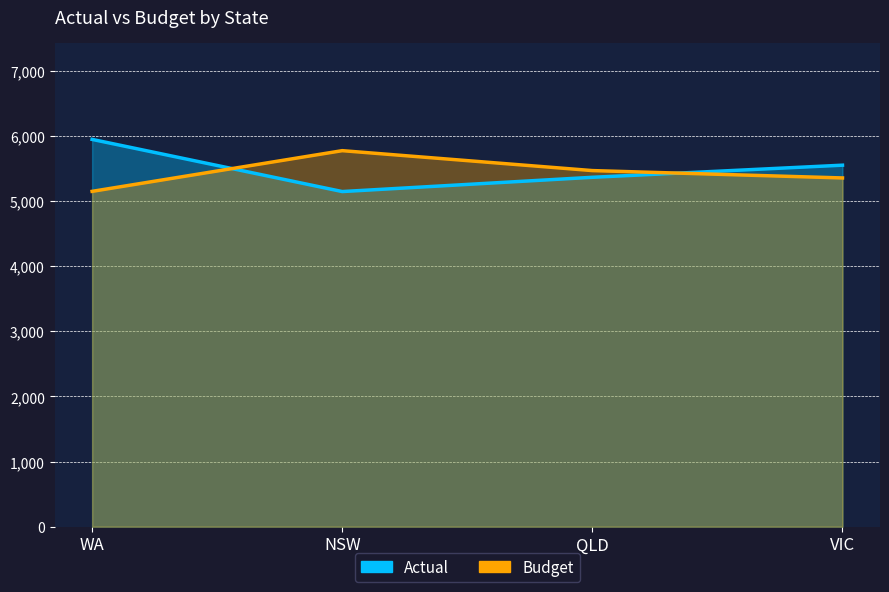

What position from the left is WA?

1